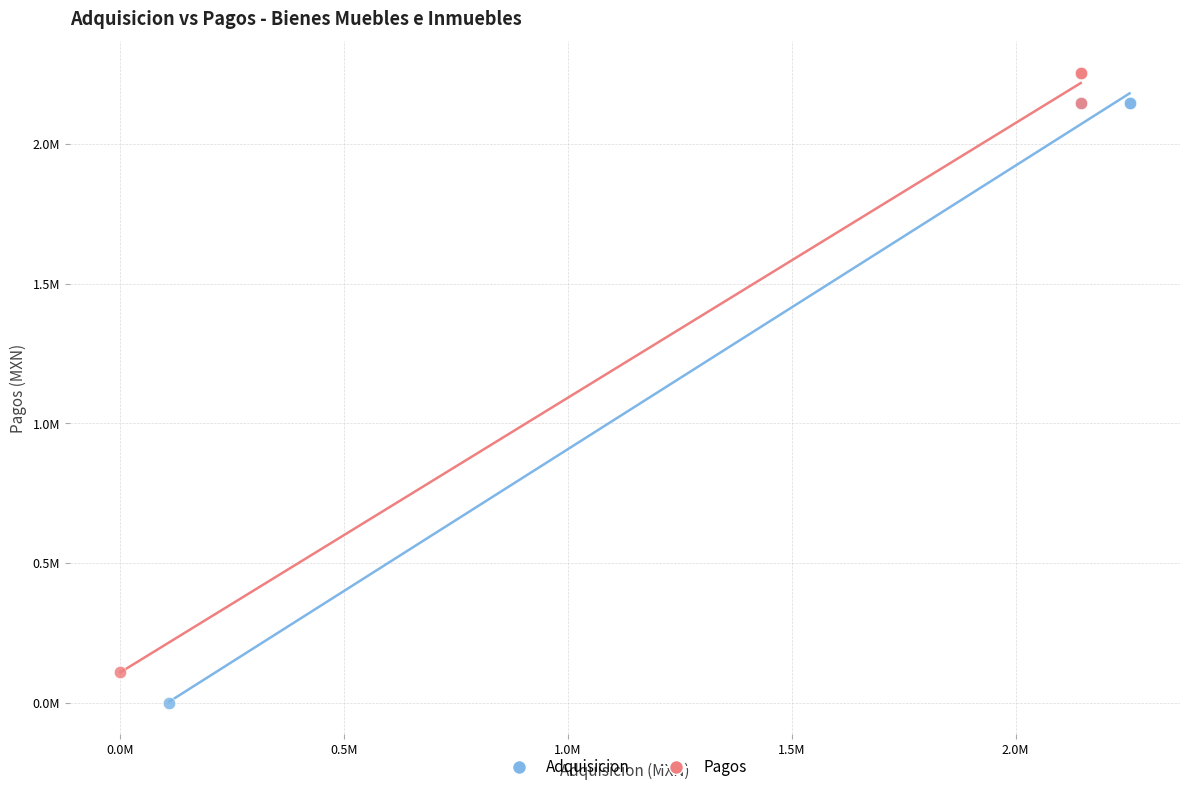

Which series reaches the minimum Y coordinate?

Adquisicion